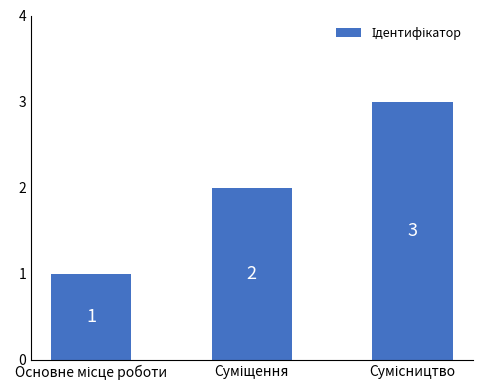

What is the smallest value displayed?

1